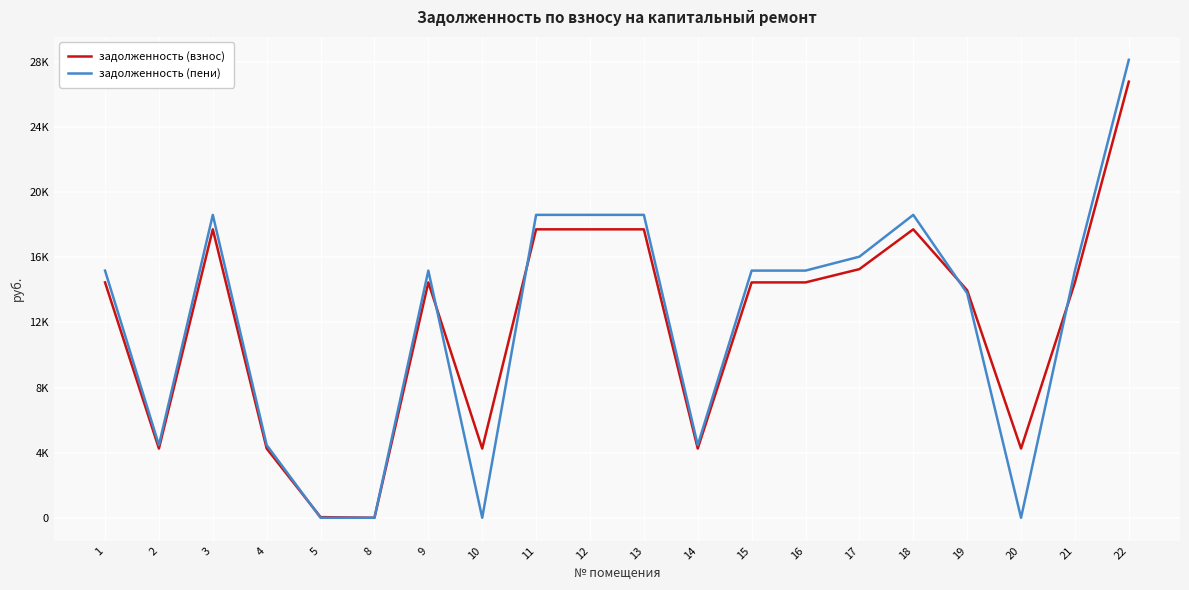

Which label corresponds to the smallest value in the chart?

8